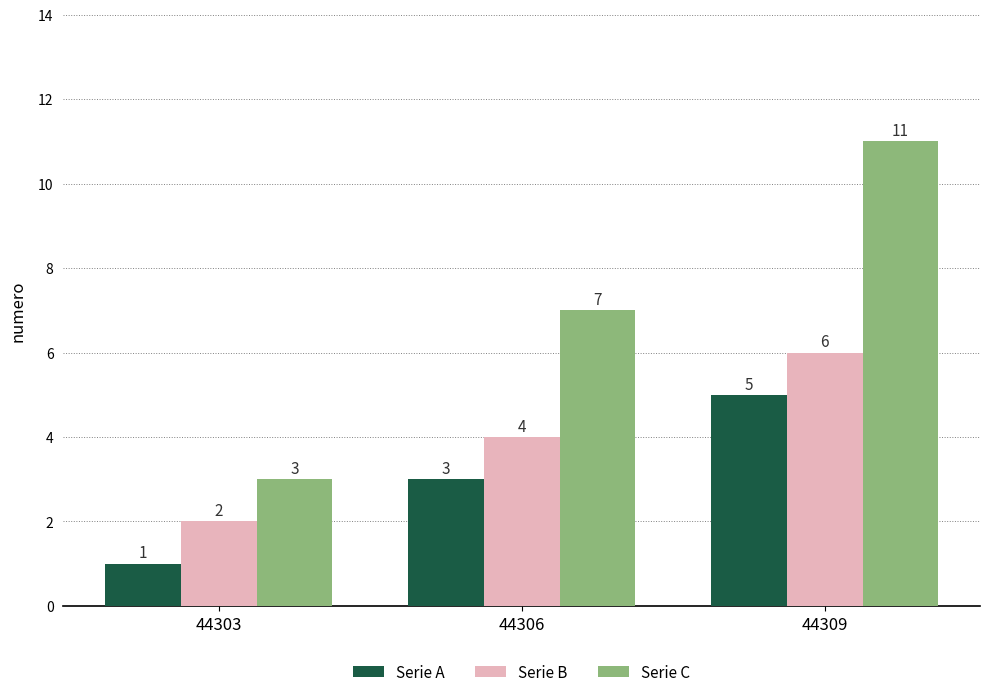

What is the value of the Serie A bar at the 2nd from the left?

3